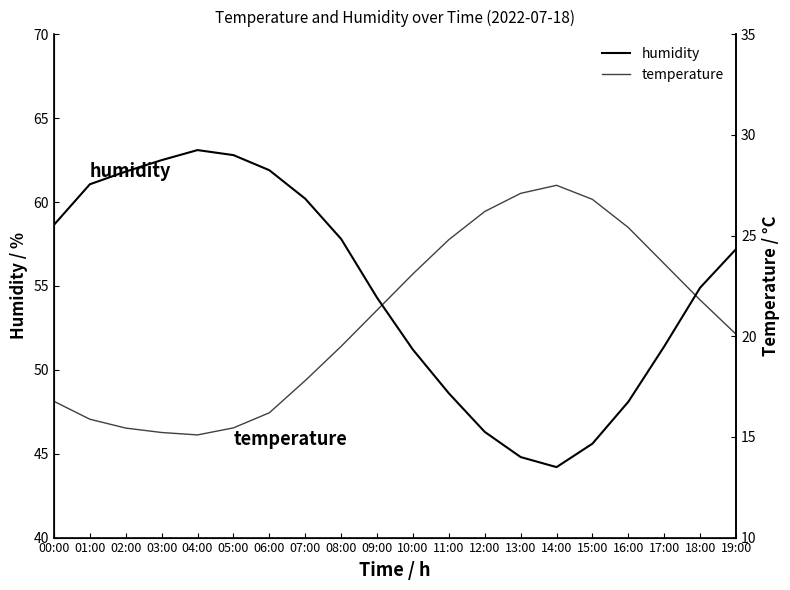

What is the minimum value for humidity?

44.2